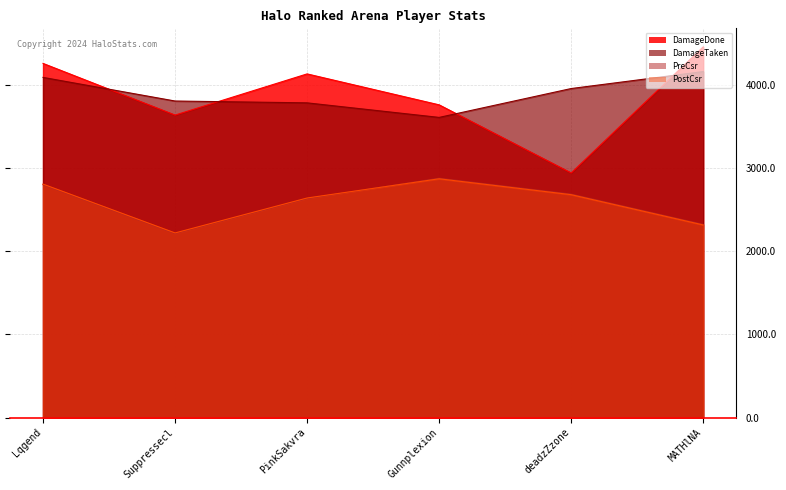

True or false: DamageTaken has a value of 4089 at Lqgend.

True